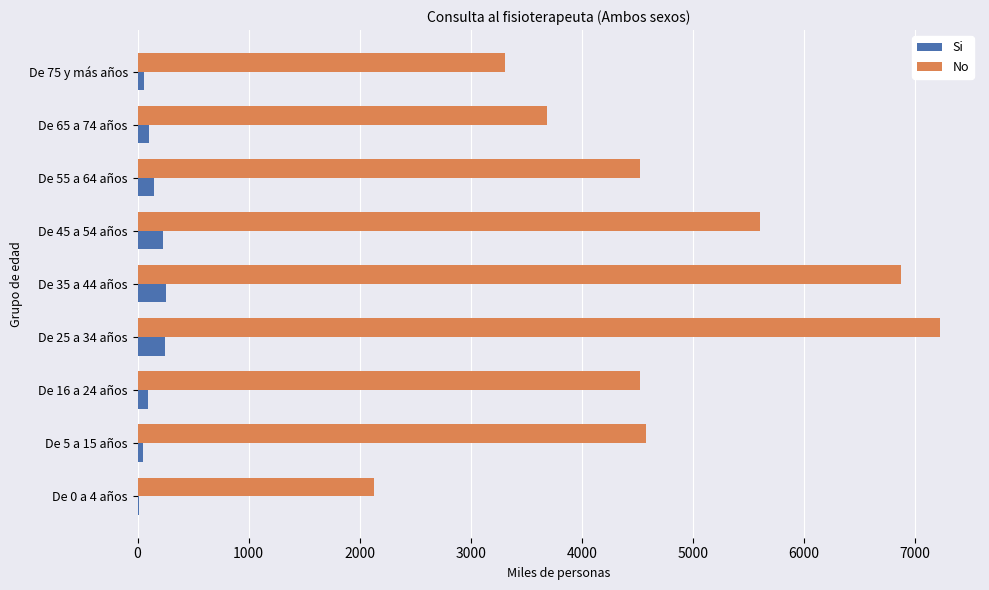

How many series are shown in this chart?

2